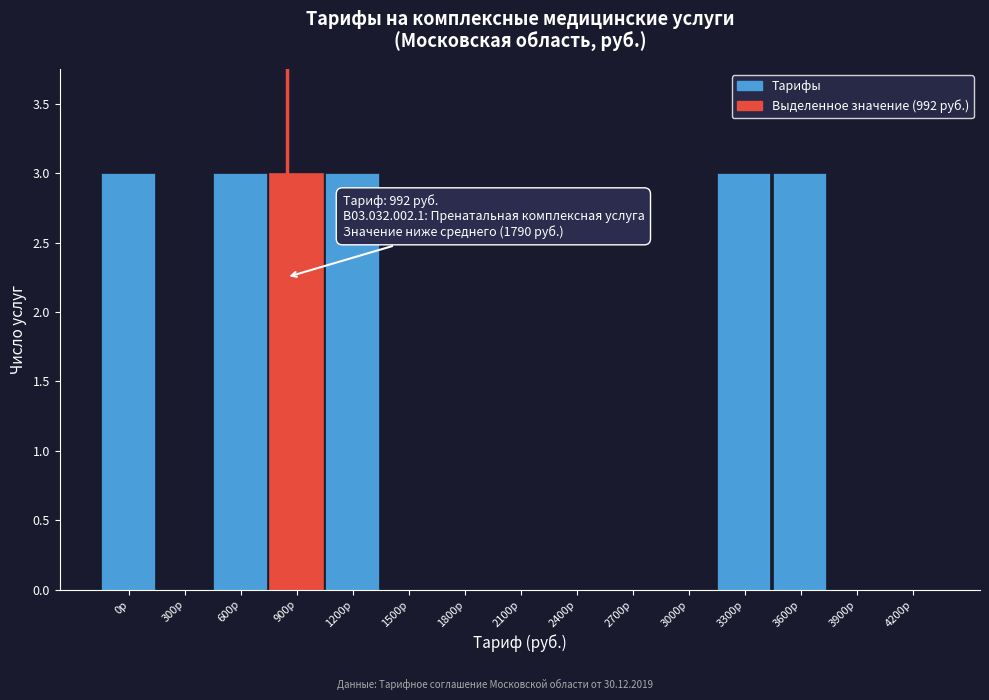

Reading left to right, list all the values displayed in this chart.

0р=3	300р=0	600р=3	900р=3	1200р=3	1500р=0	1800р=0	2100р=0	2400р=0	2700р=0	3000р=0	3300р=3	3600р=3	3900р=0	4200р=0